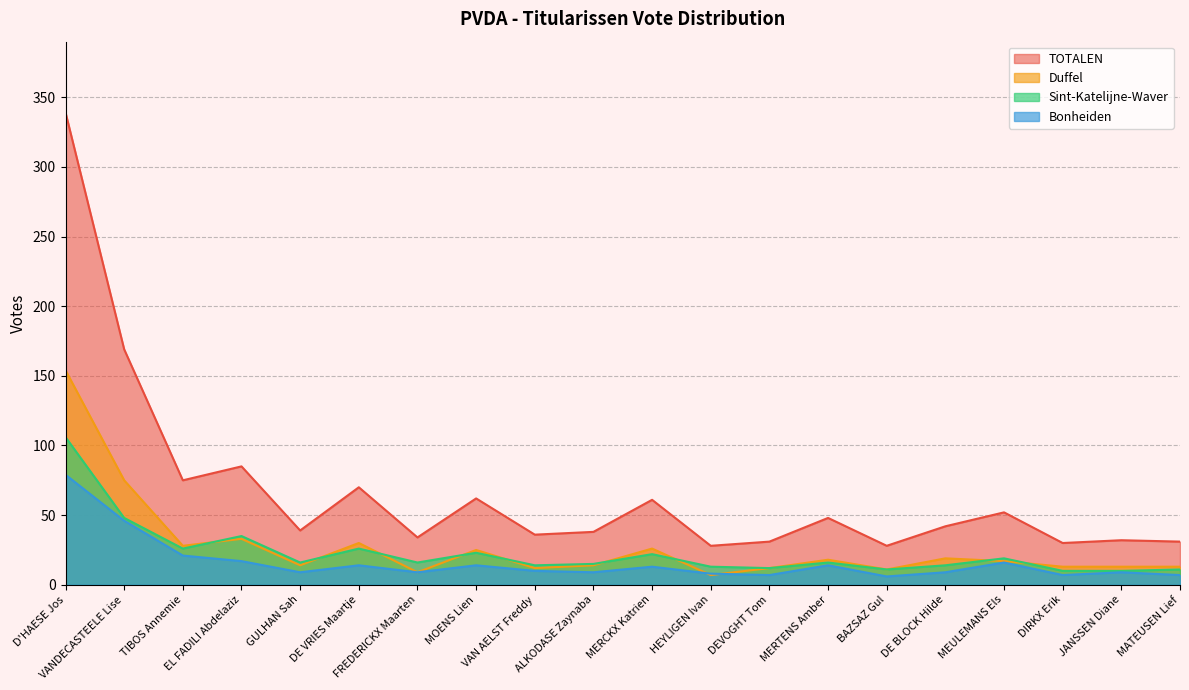

What is the sum of all Sint-Katelijne-Waver values?

463